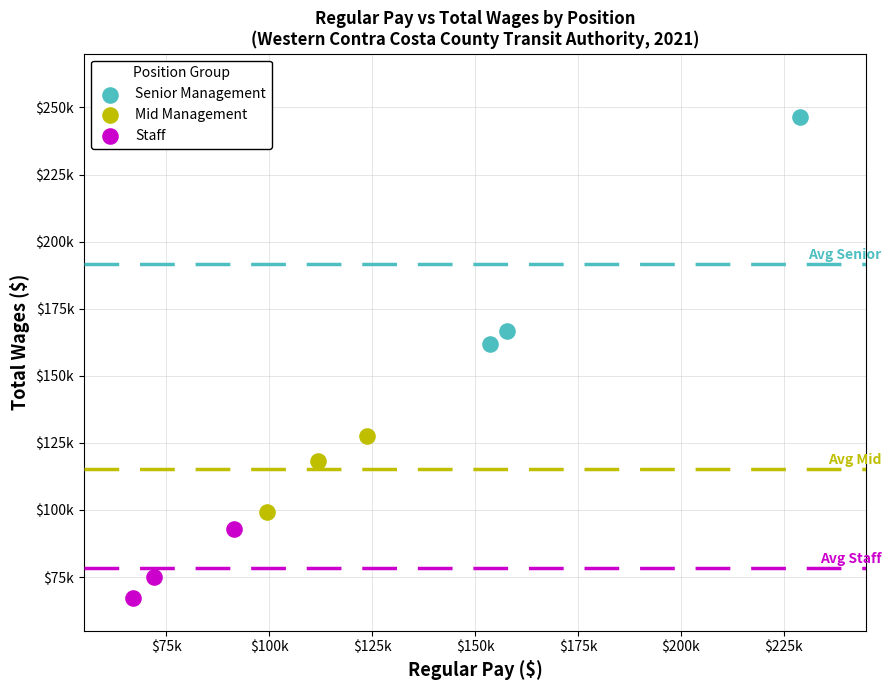

Which series contains the highest Y value?

Senior Management